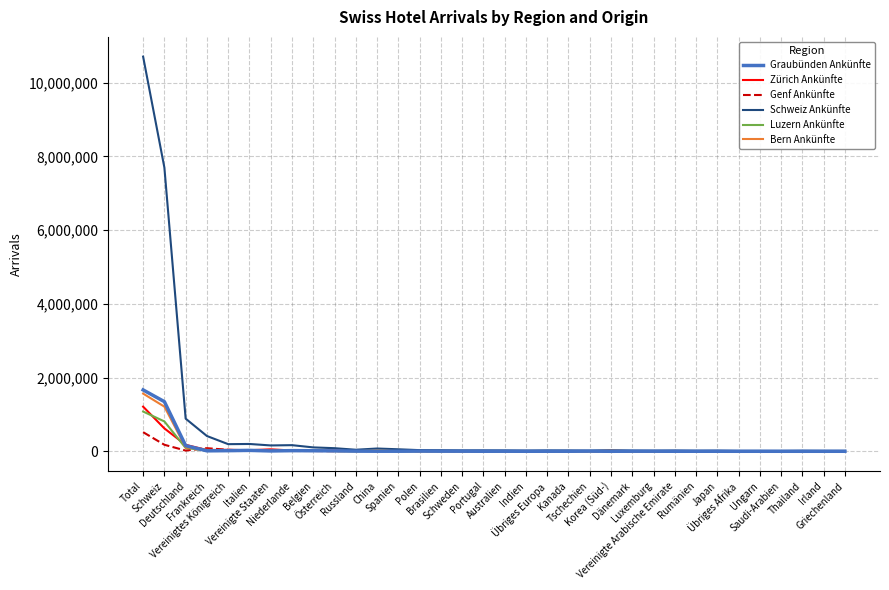

What is the maximum value for Bern Ankünfte?

1564945